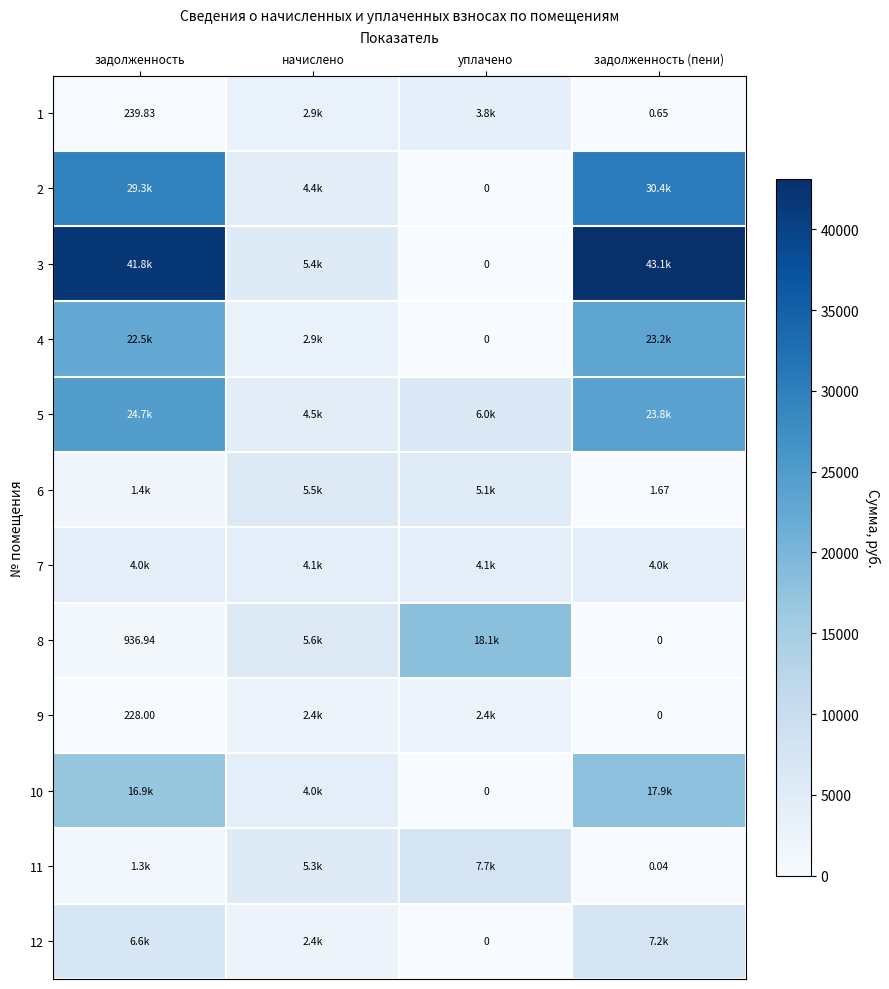

Between задолженность (пени) and задолженность, which is larger?

задолженность